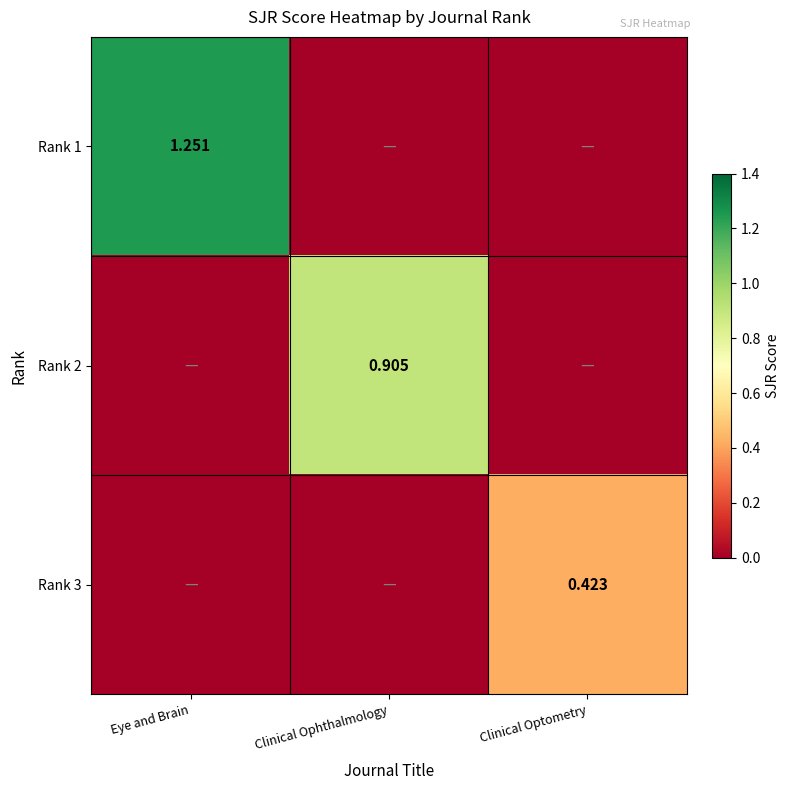

Rank the series by their maximum value, from highest to lowest.

Rank 1, Rank 2, Rank 3